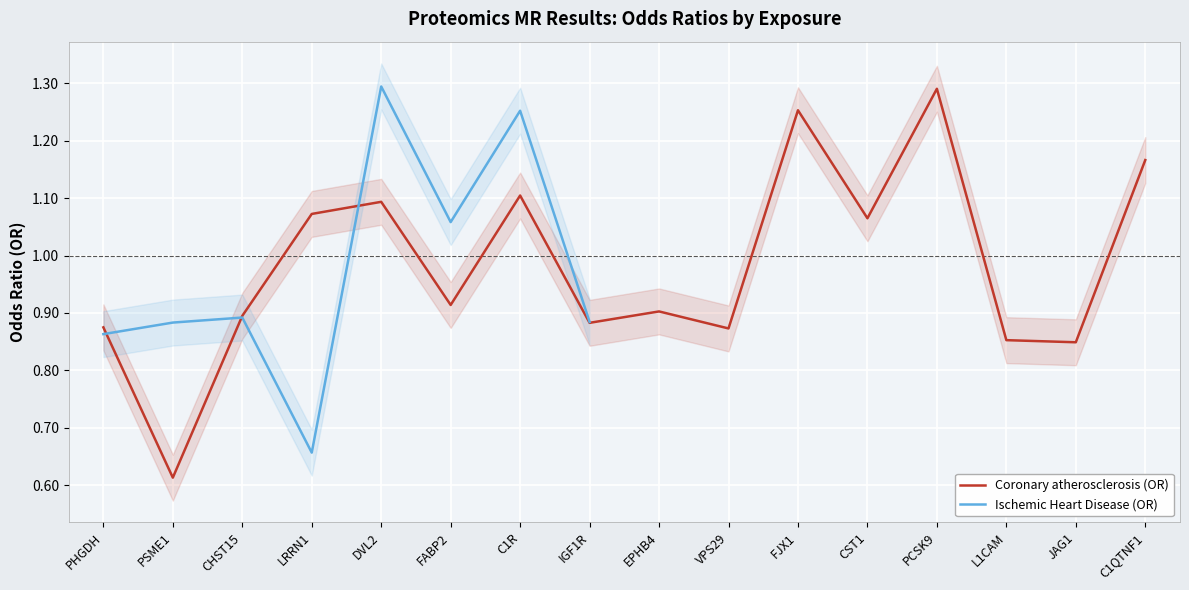

Does the chart display data point markers on the line(s)?

No